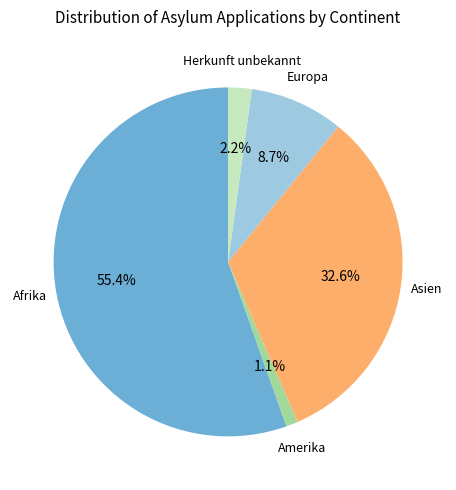

Is Afrika the majority of the pie?

Yes